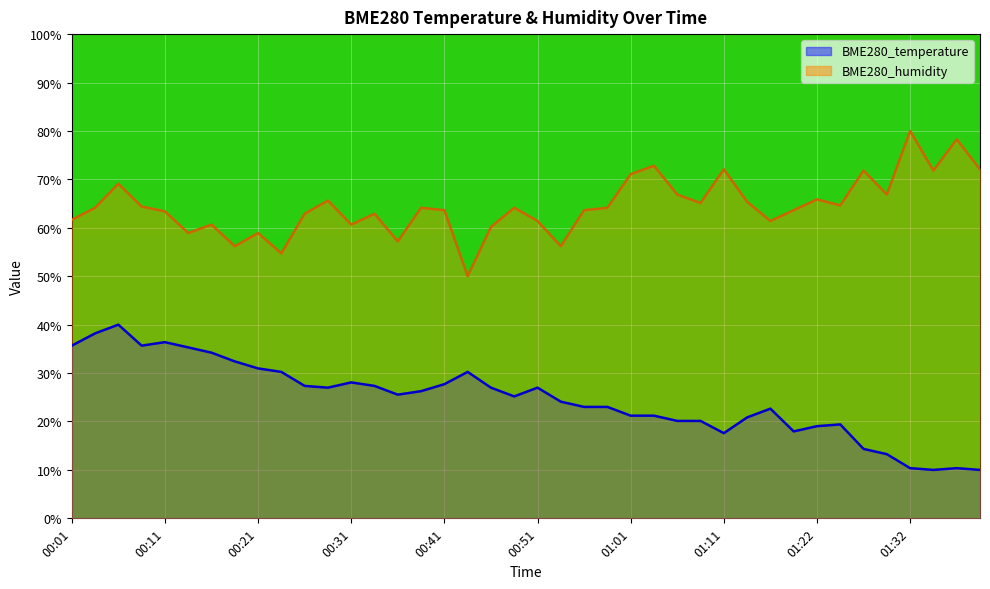

In BME280_temperature, how many points are higher than both neighbors (excluding endpoints)?

8